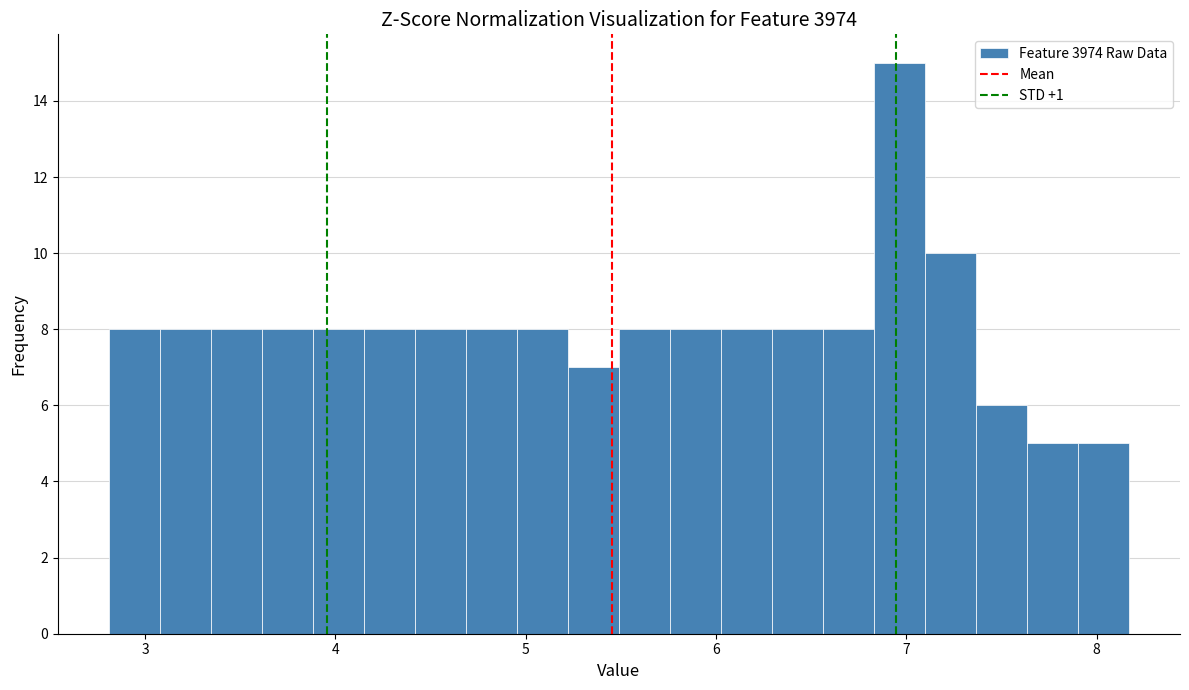

Around what value on the x-axis is the tallest bar? Give the approximate position of its centre, as read against the axis.

7.0